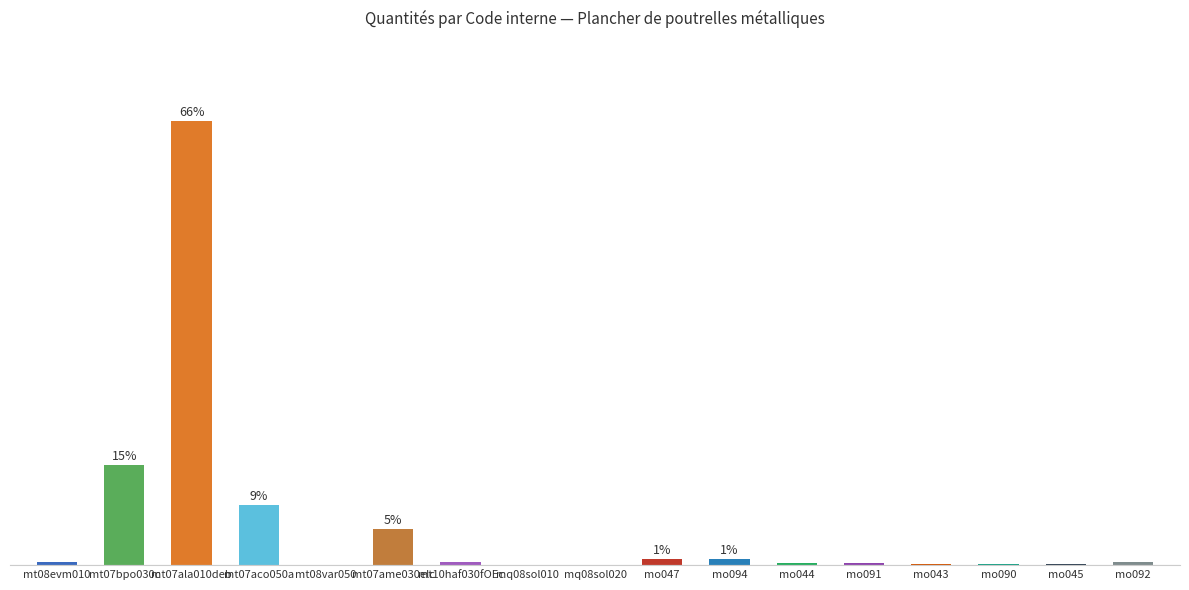

What is the label of the 15th bar from the left?

mo090